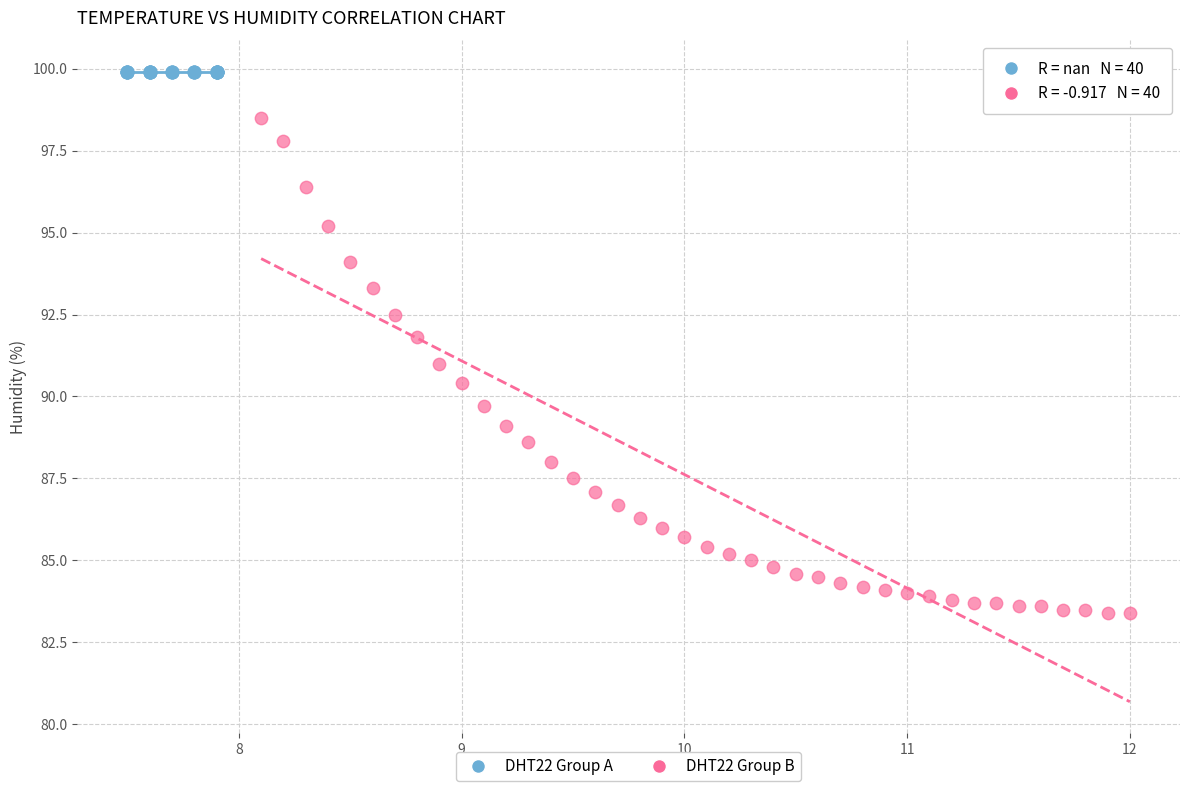

Which series contains the lowest Y value?

DHT22 Group B